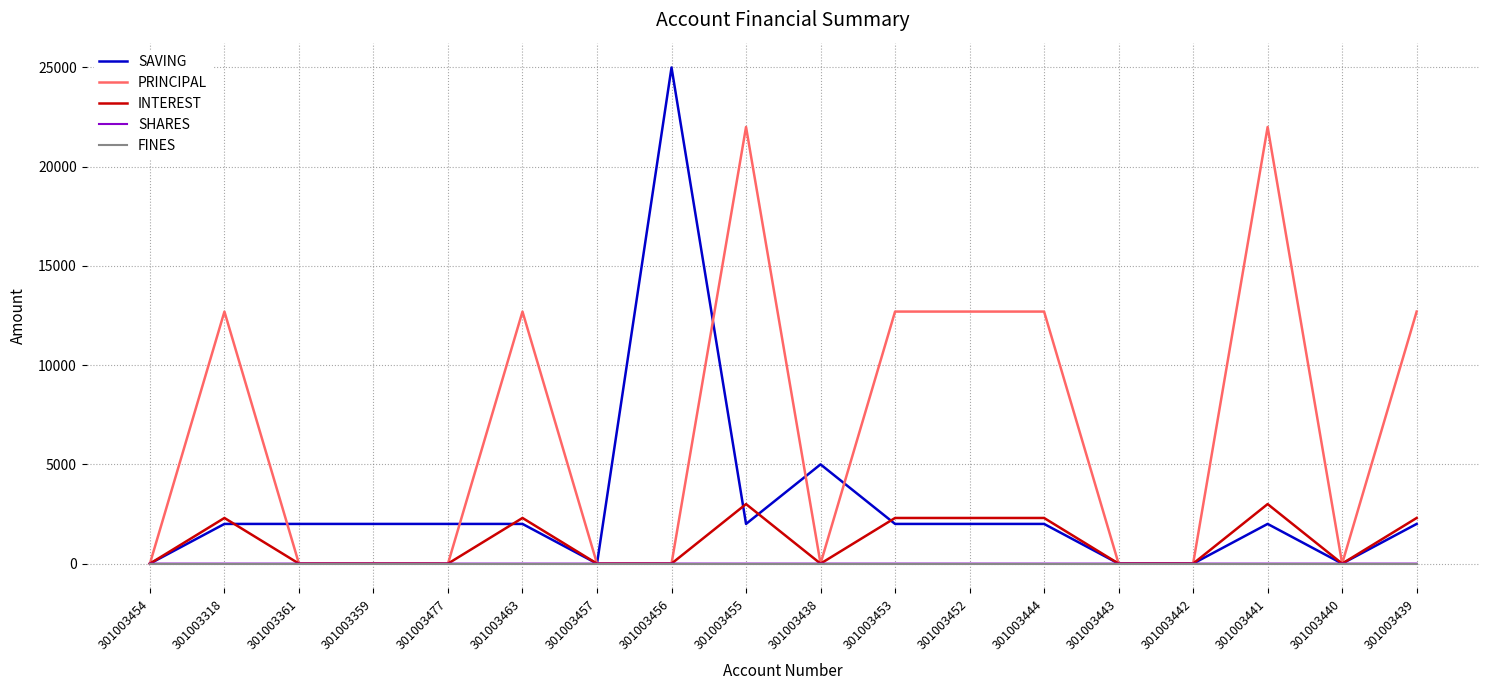

The SHARES series shows 0 at 301003359. True or false?

True